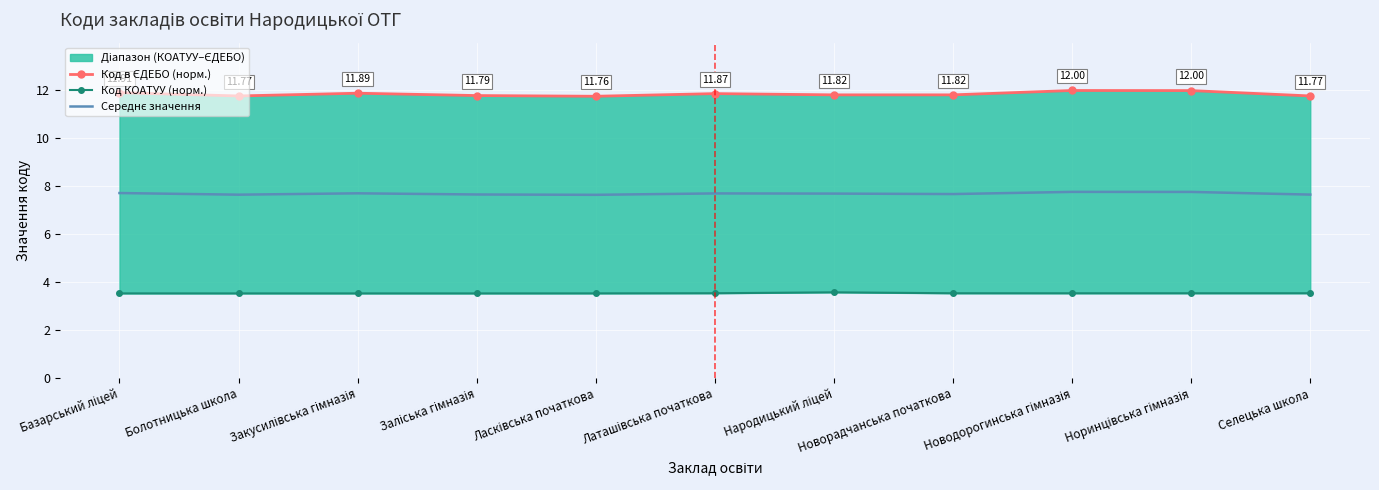

How many interior local peaks does the Код КОАТУУ (норм.) series have?

2